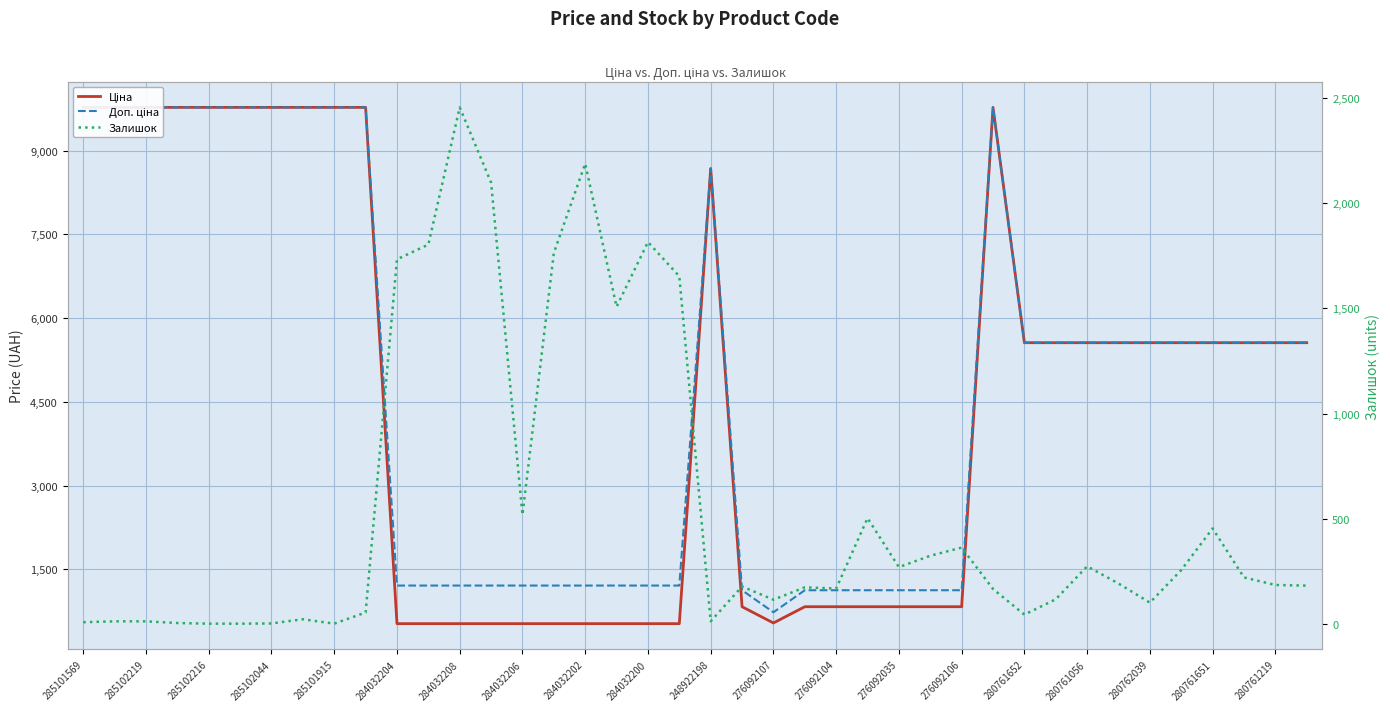

True or false: Ціна and Доп. ціна intersect in this chart.

False